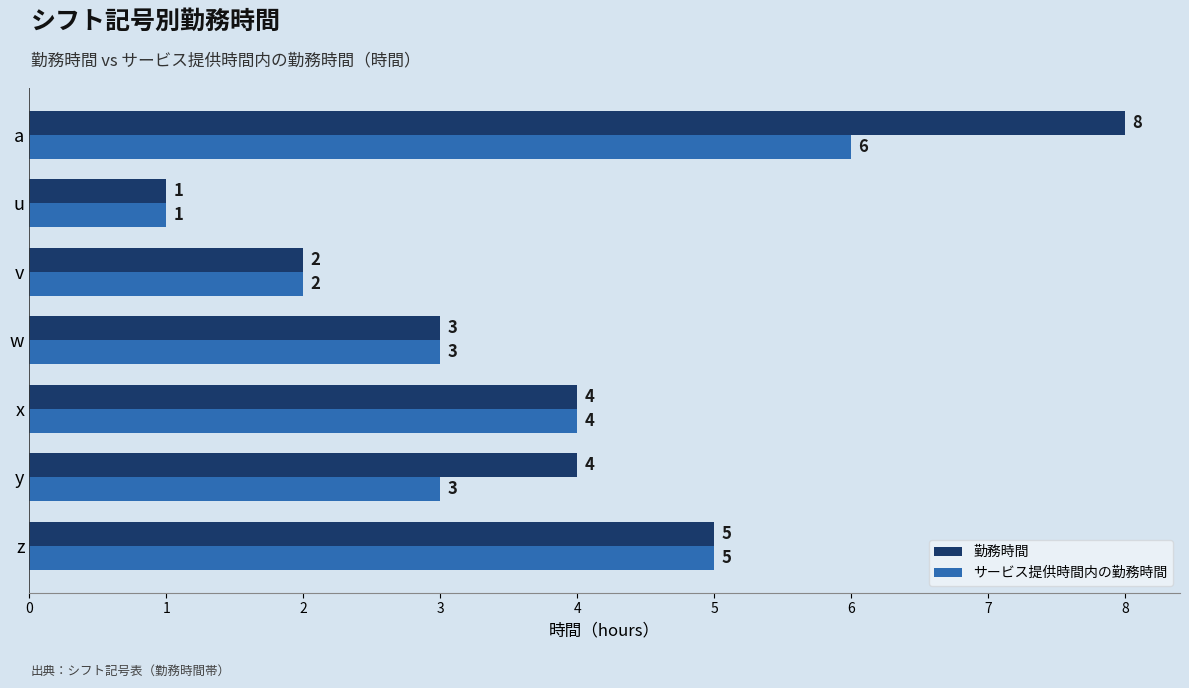

How many サービス提供時間内の勤務時間 values are between 2 and 5?

5